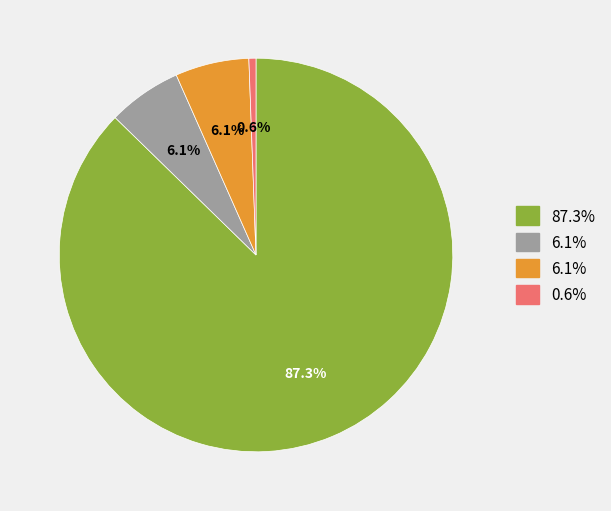

Is there any slice that represents more than half of the pie?

Yes